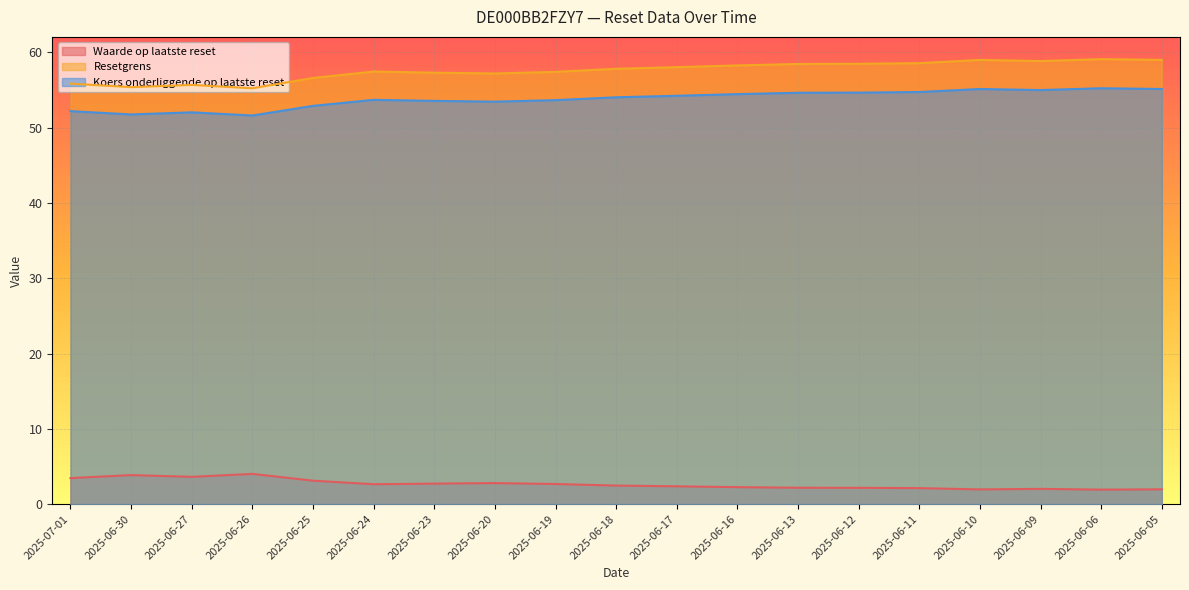

What is the sum of the Waarde op laatste reset values at 2025-06-05 and 2025-06-26?

6.0